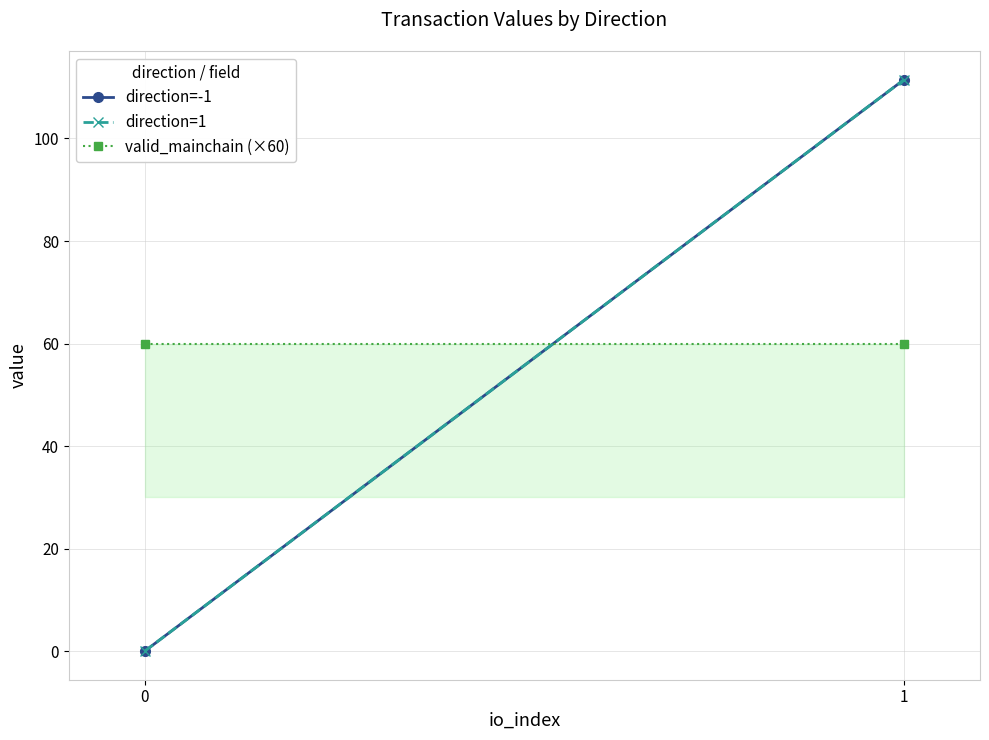

What are all the series names shown in the legend?

direction=-1, direction=1, valid_mainchain (×60)